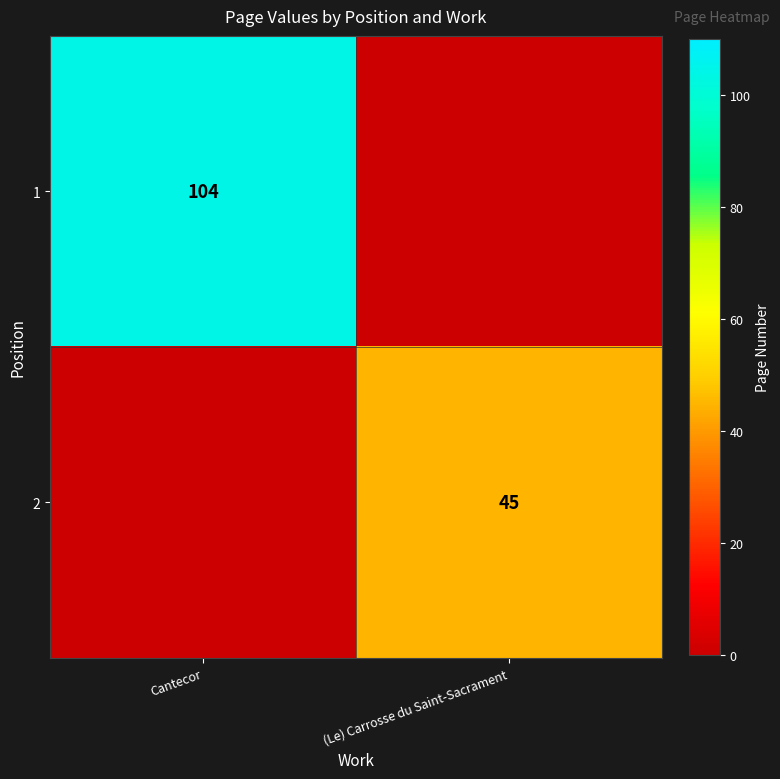

Count the number of data series in this chart.

2